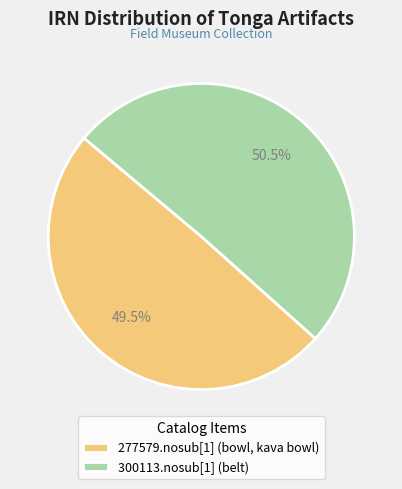

How much of the chart is everything except 277579.nosub[1] (bowl, kava bowl)?

50.5%